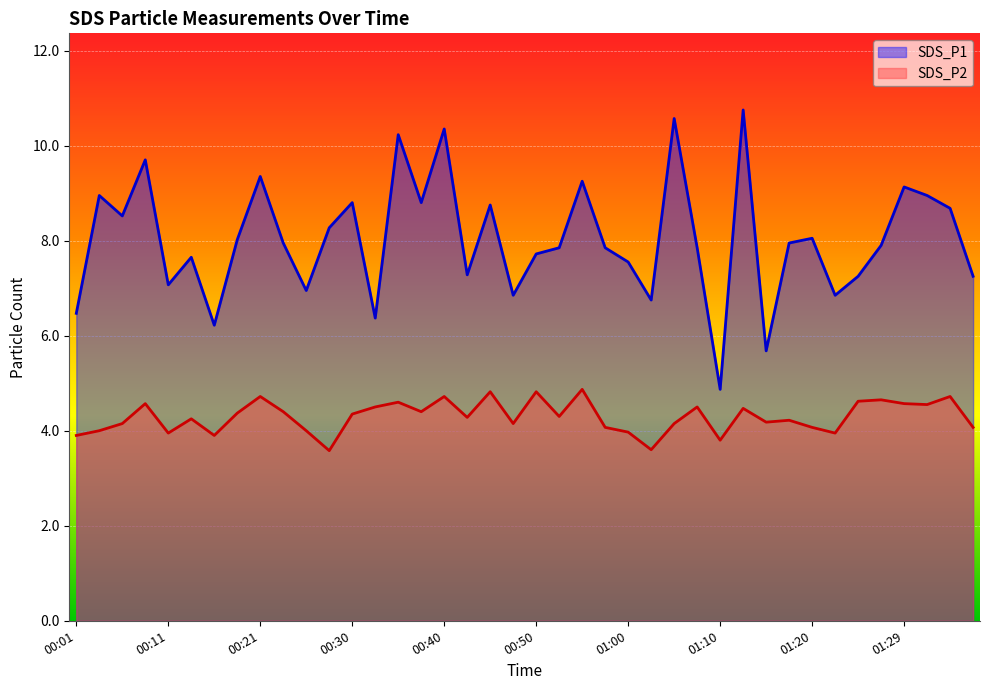

What is the total value across all series at 01:07?

12.3